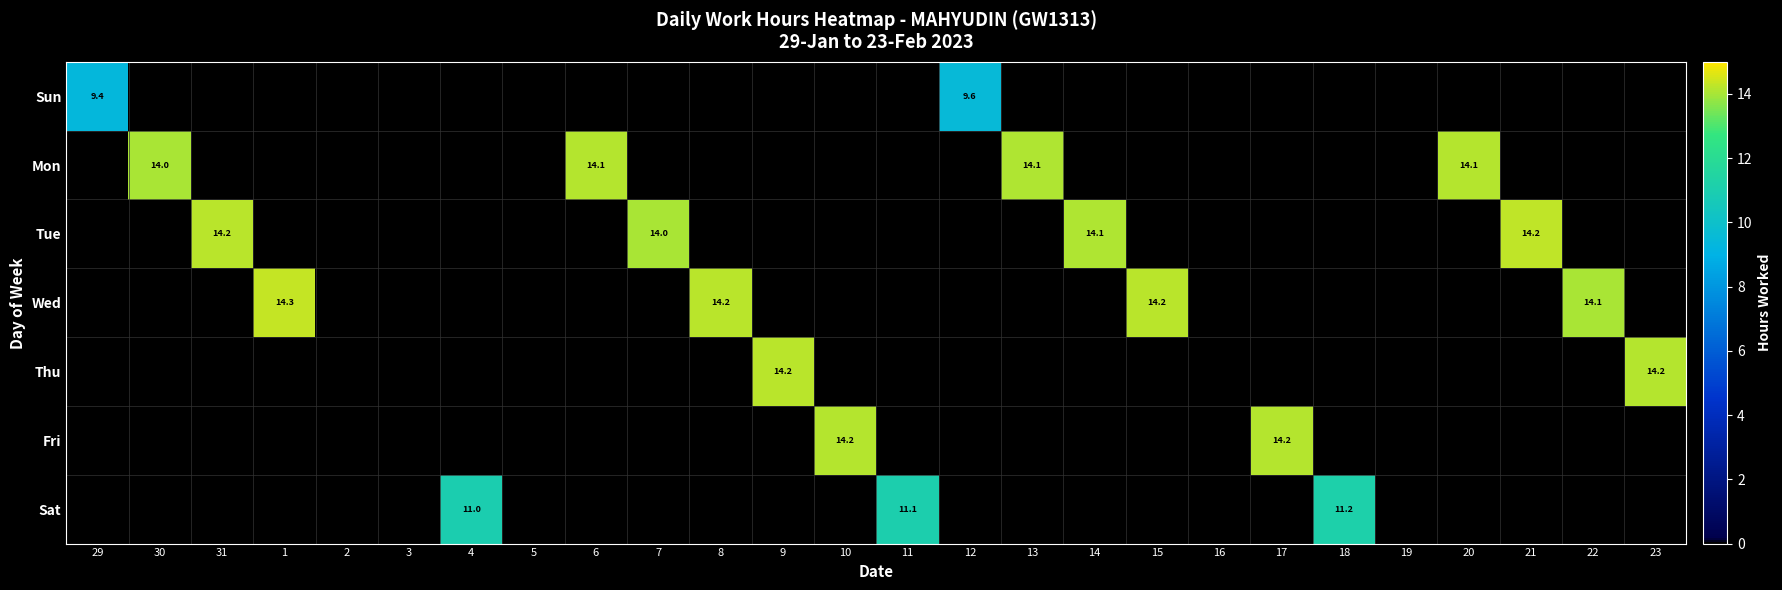

The Tue series shows 9.3 at 21. True or false?

False